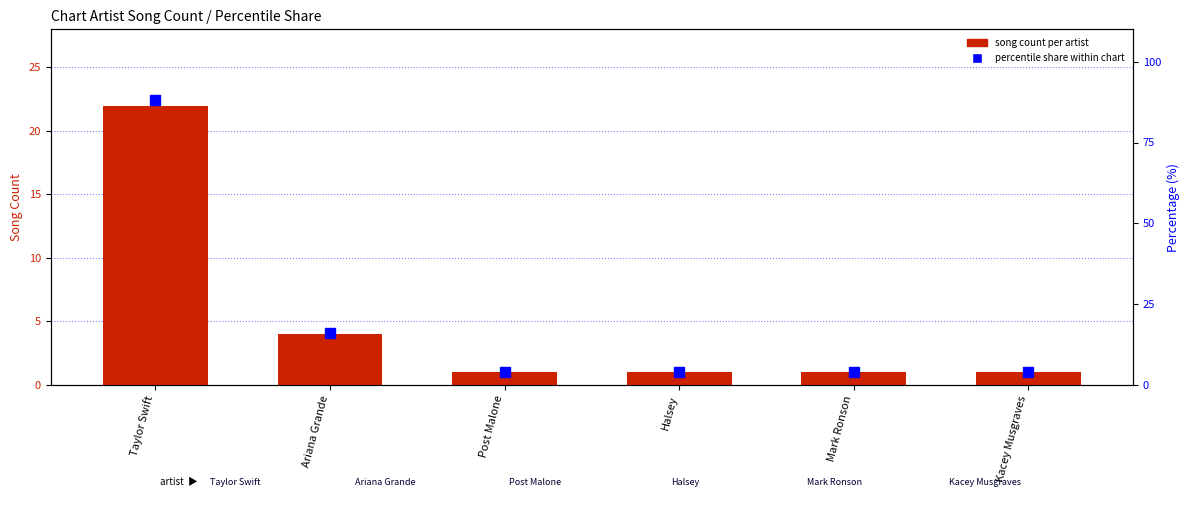

What is the greatest value displayed?

88